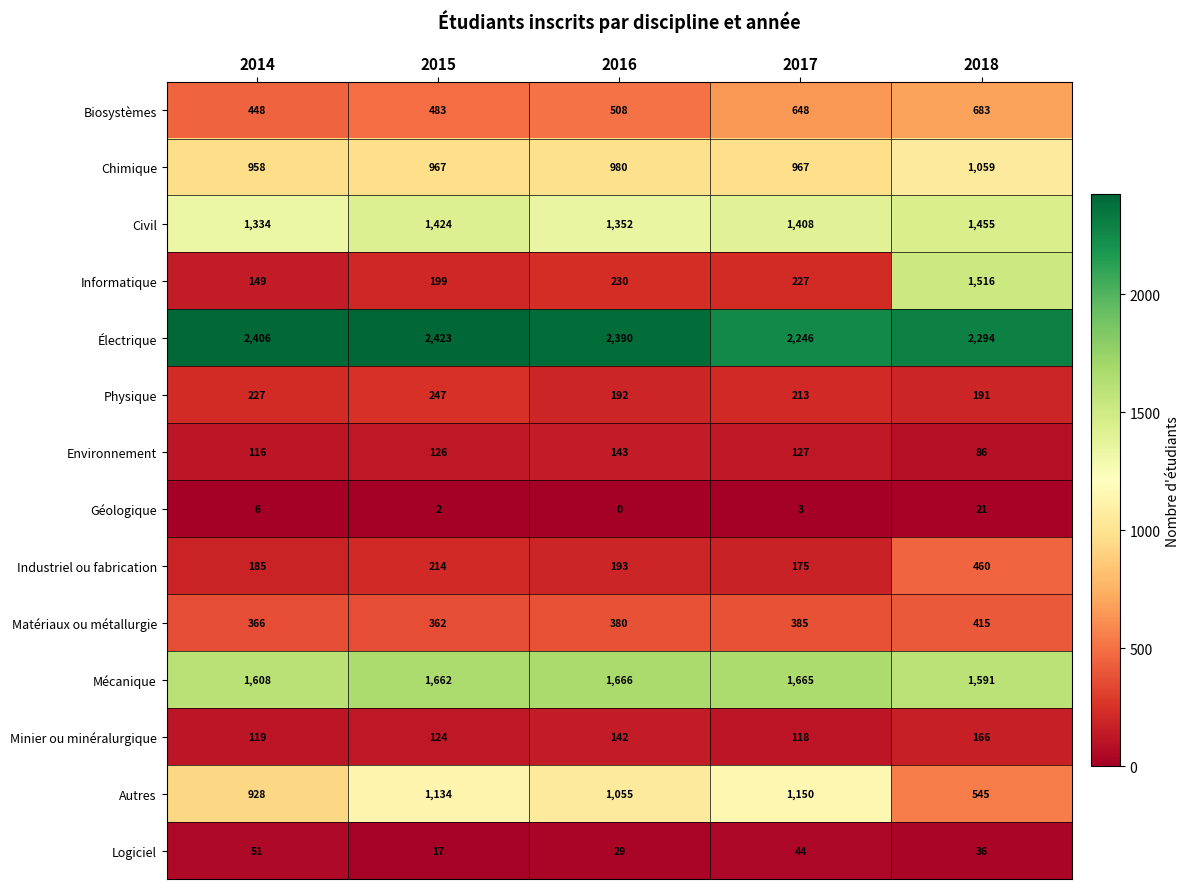

At which category is the sum across all series the highest?

2018